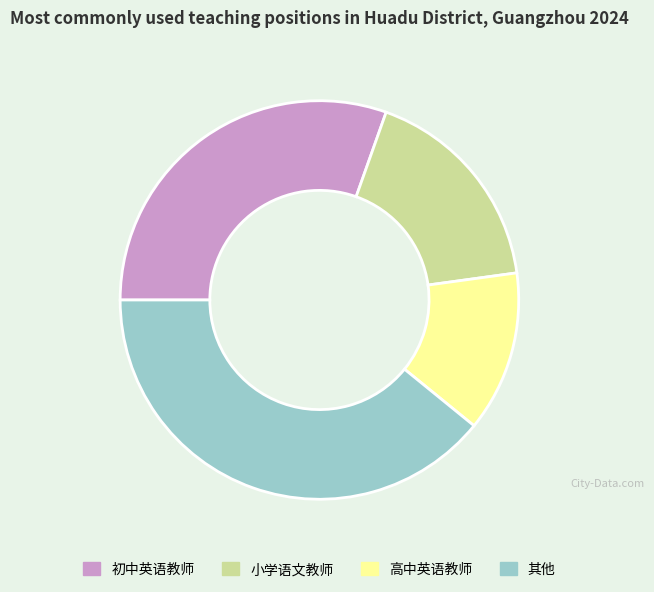

Do 高中英语教师 and 初中英语教师 together represent more than half of the pie?

No